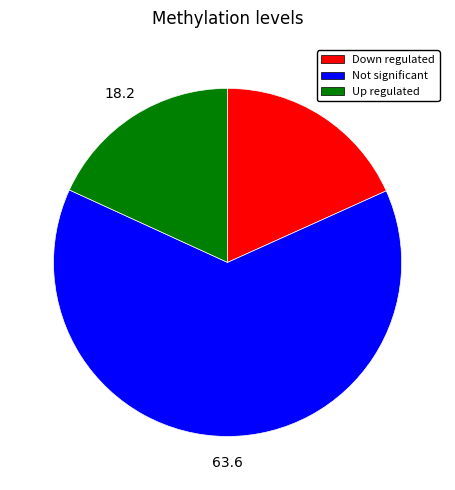

Is there a majority slice in this chart?

Yes